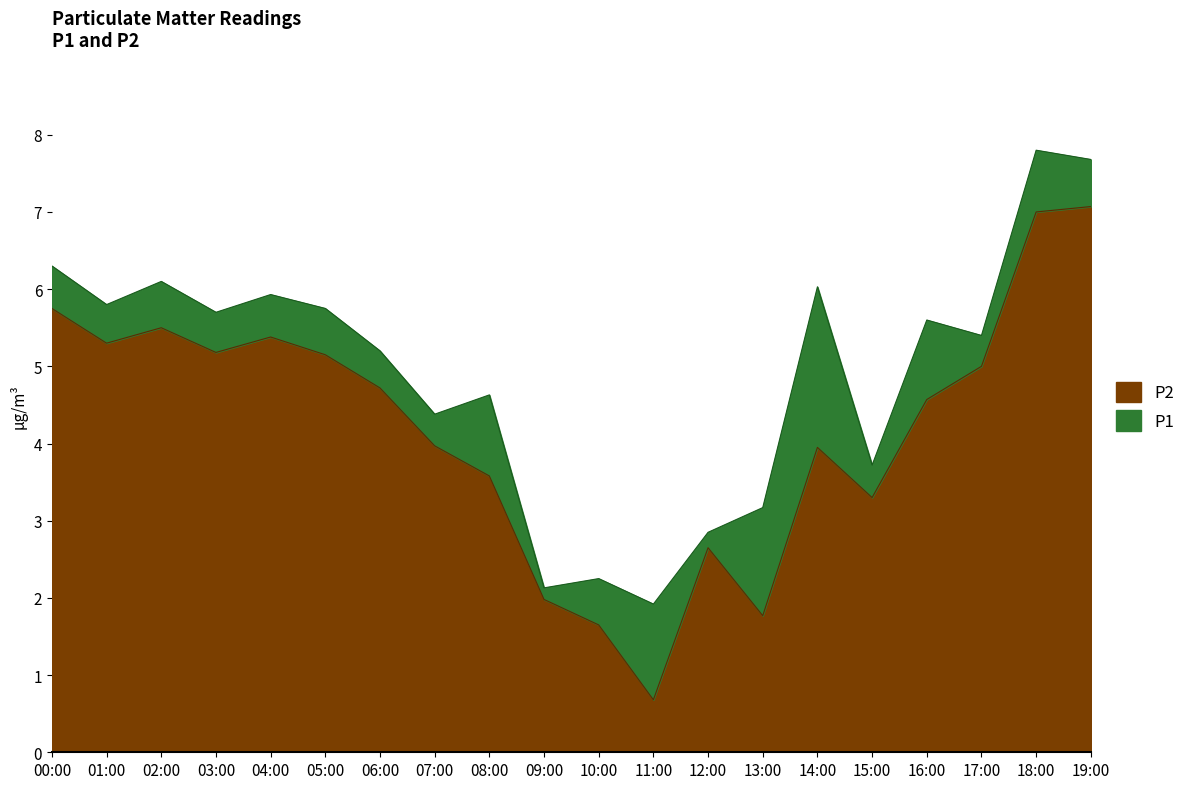

True or false: P1 has a value of 3.2 at 13:00.

True